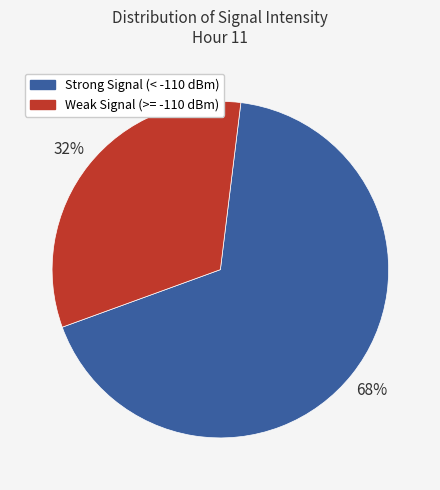

Is there a majority slice in this chart?

Yes